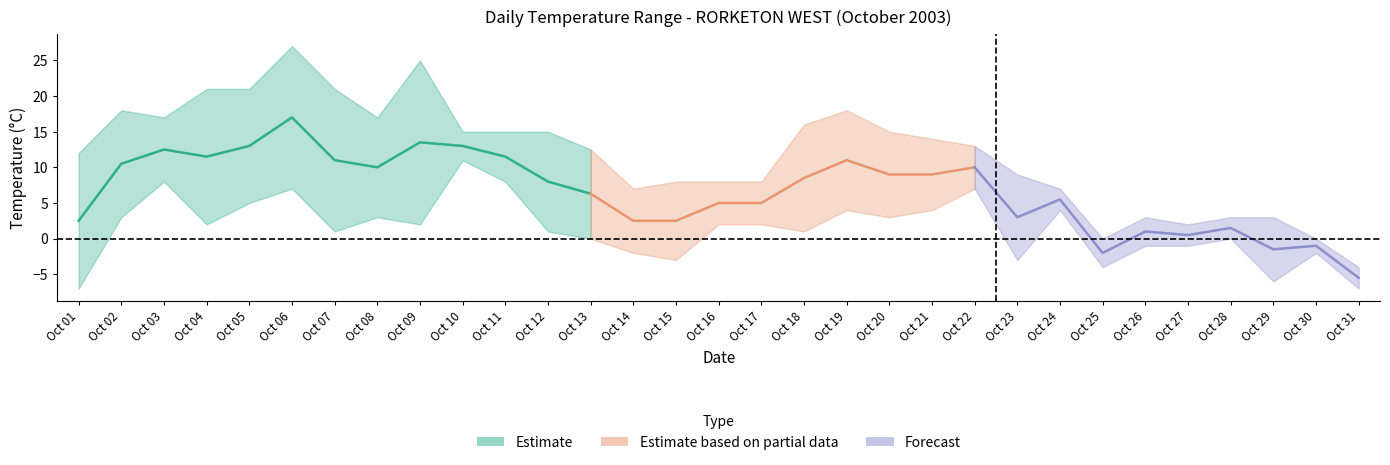

Where is the first local maximum for Min Temp (°C)?

03